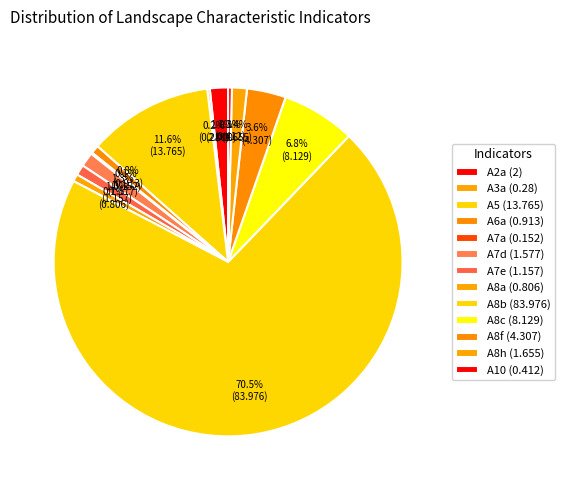

Combined, what portion of the pie is A10 and A6a?

1.1%